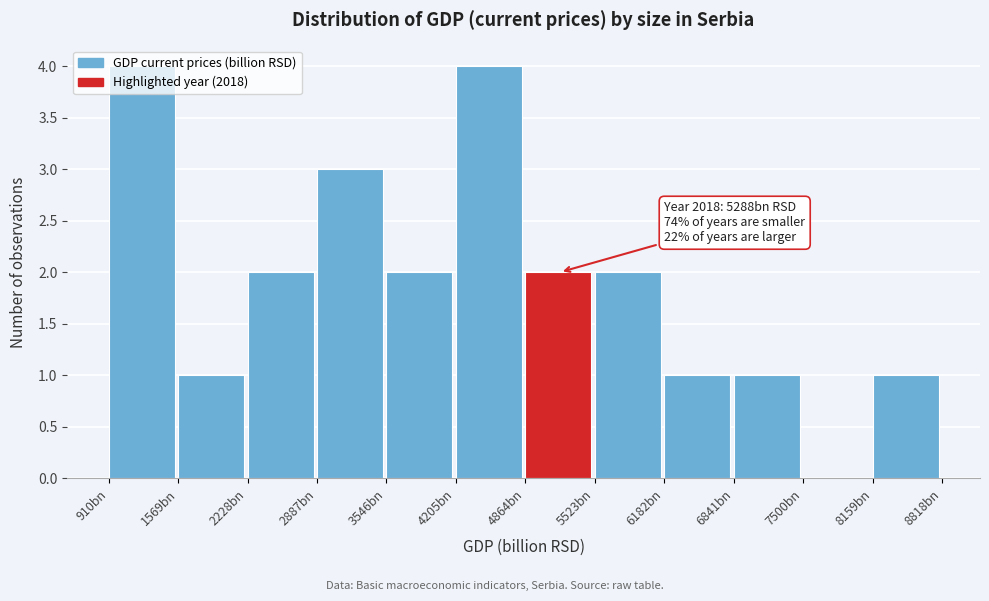

What is the greatest value displayed?

4